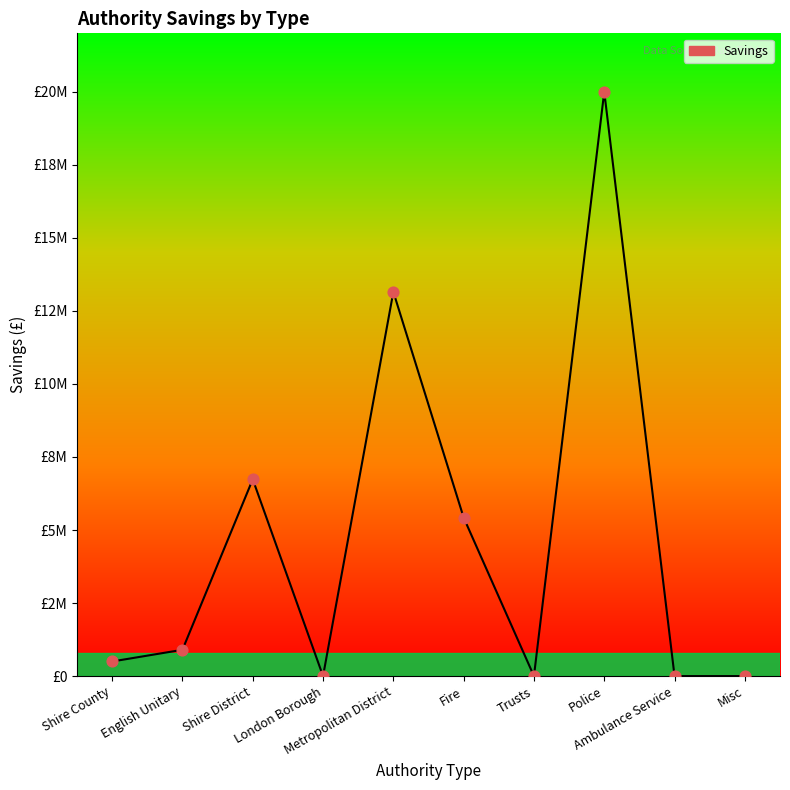

What is the change in value from Fire to Police?

+14575000